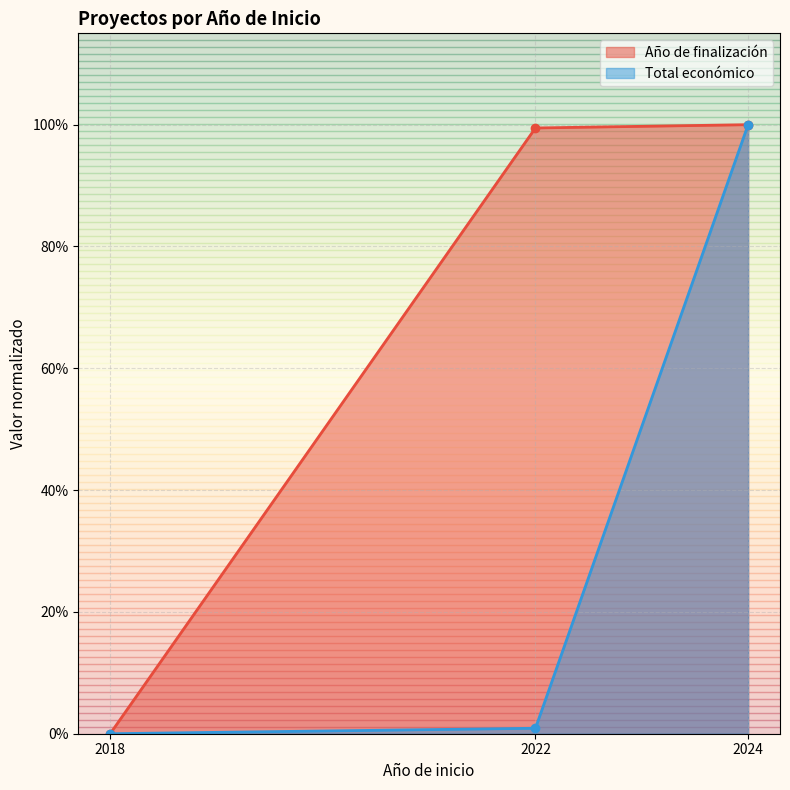

Is the value of Año de finalización at 2022 greater than the value of Total económico at 2018?

Yes